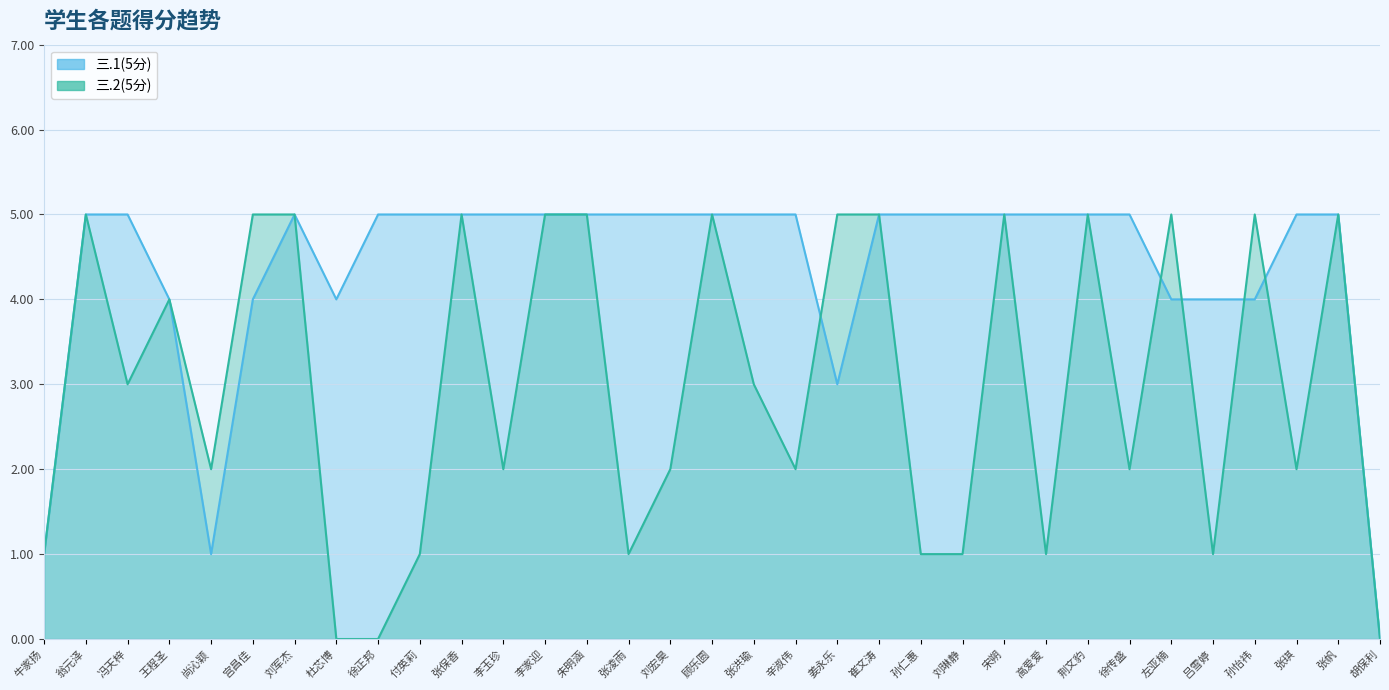

Rank the categories by 三.2(5分) value from lowest to highest.

杜芯博, 徐正邦, 胡保利, 牛家扬, 付英莉, 张凌雨, 孙仁惠, 刘琳静, 高爱爱, 吕雪婷, 尚沁颖, 李玉珍, 刘宏昊, 辛淑伟, 徐传盛, 张琪, 冯天梓, 张洪瑜, 王程圣, 翁元泽, 宫昌佳, 刘军杰, 张保香, 李家迎, 朱明涵, 顾乐圆, 姜永乐, 崔文涛, 宋朔, 荆文豹, 左亚楠, 孙怡祎, 张帆